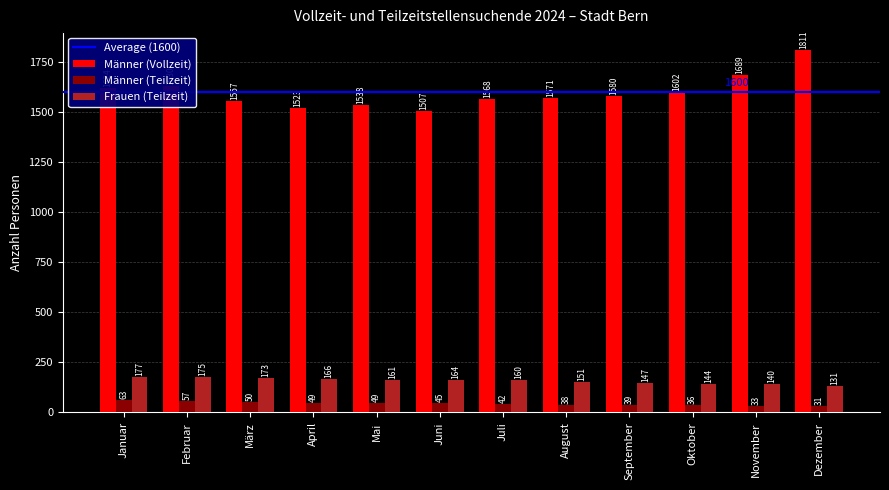

How many series are shown in this chart?

3